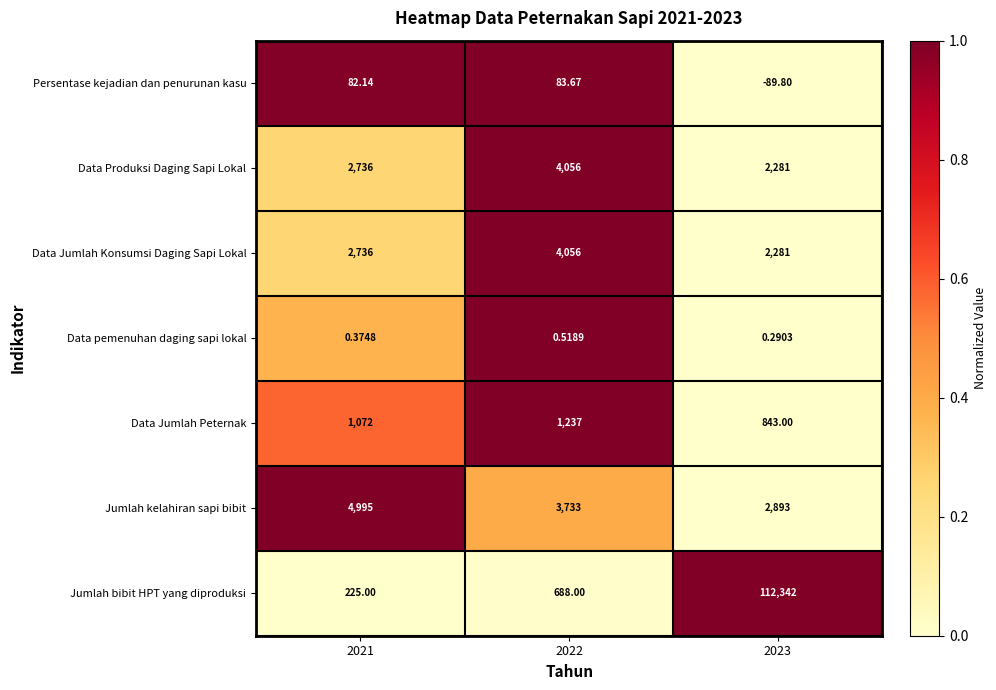

Between 2022 and 2023, which series saw the biggest shift?

Jumlah bibit HPT yang diproduksi